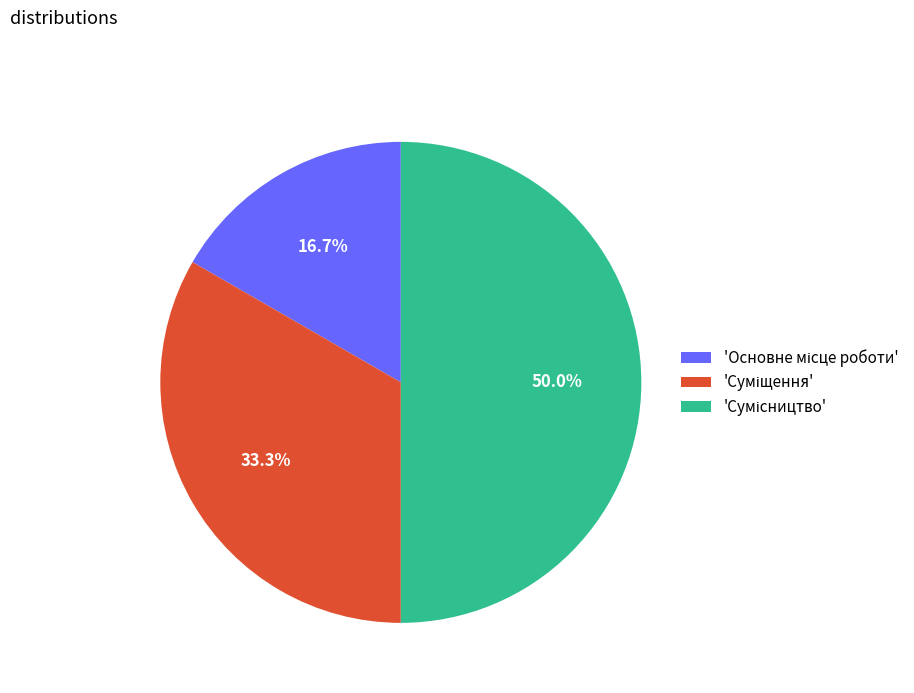

Count the number of slices in the pie.

3